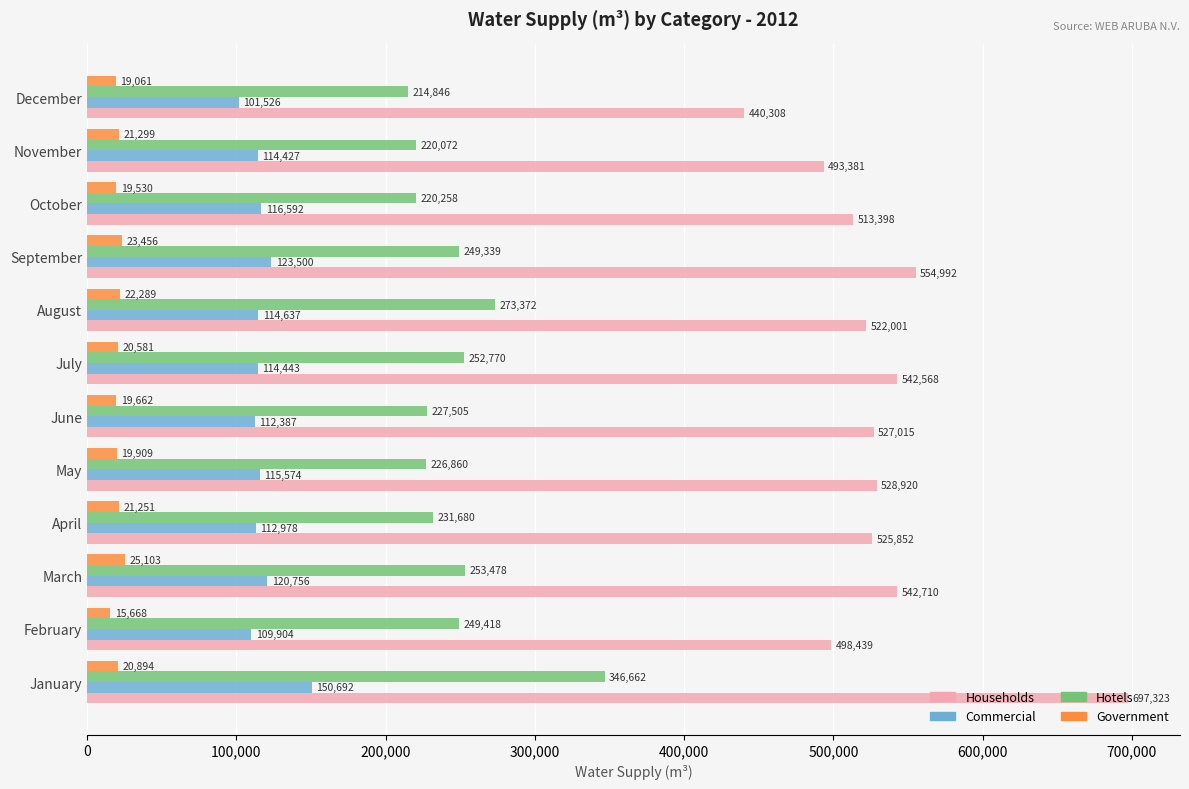

What is the total value across all series at November?

849179.0